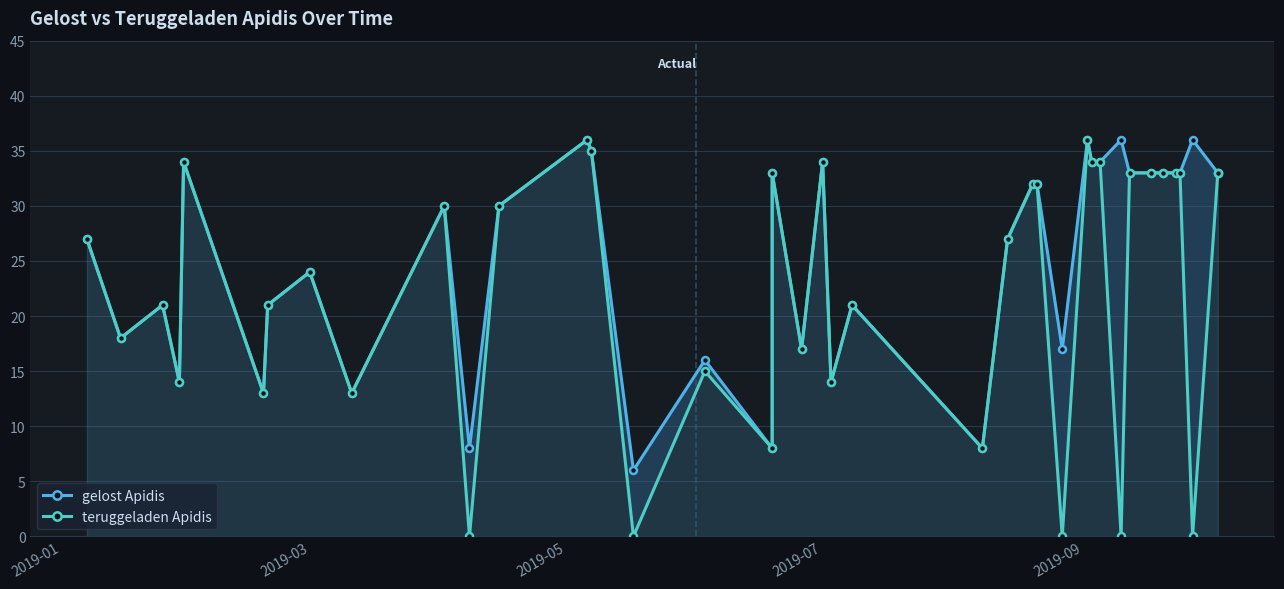

The gelost Apidis series shows 31 at 2019-03. True or false?

False